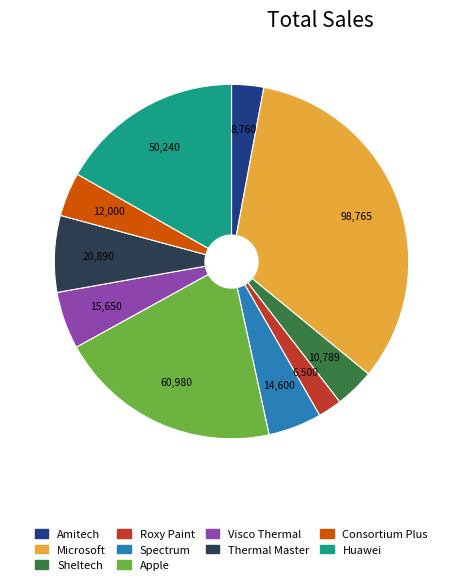

Is Apple the majority of the pie?

No